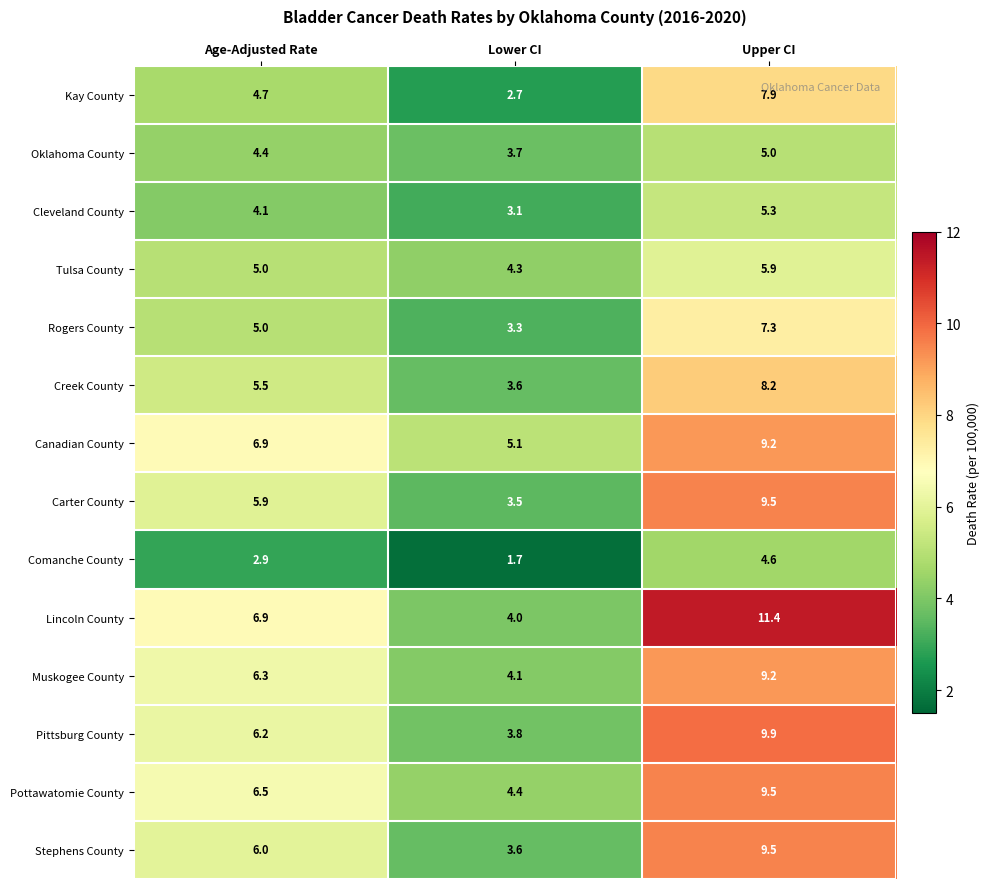

What is the difference between the Comanche County values at Upper CI and Age-Adjusted Rate?

1.7